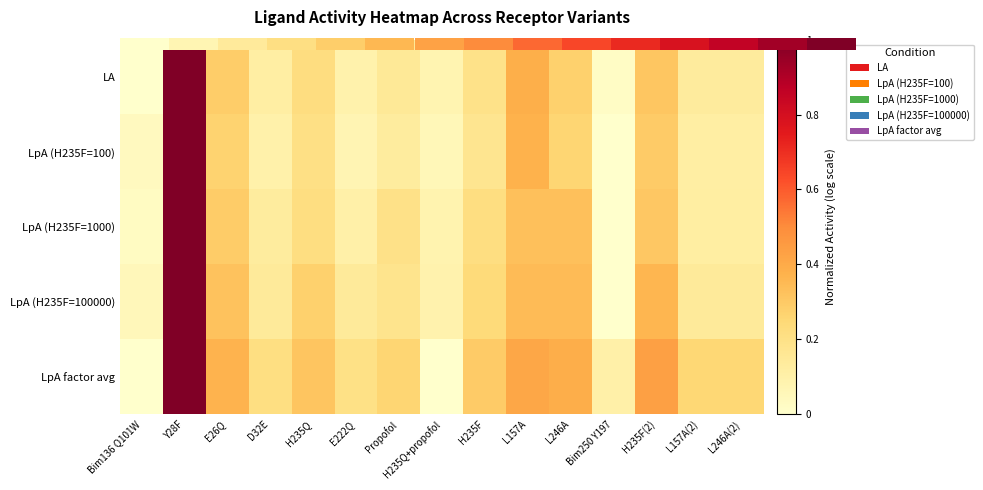

List the series in order of their peak value, highest first.

LA, LpA (H235F=100), LpA (H235F=1000), LpA (H235F=100000), LpA factor avg